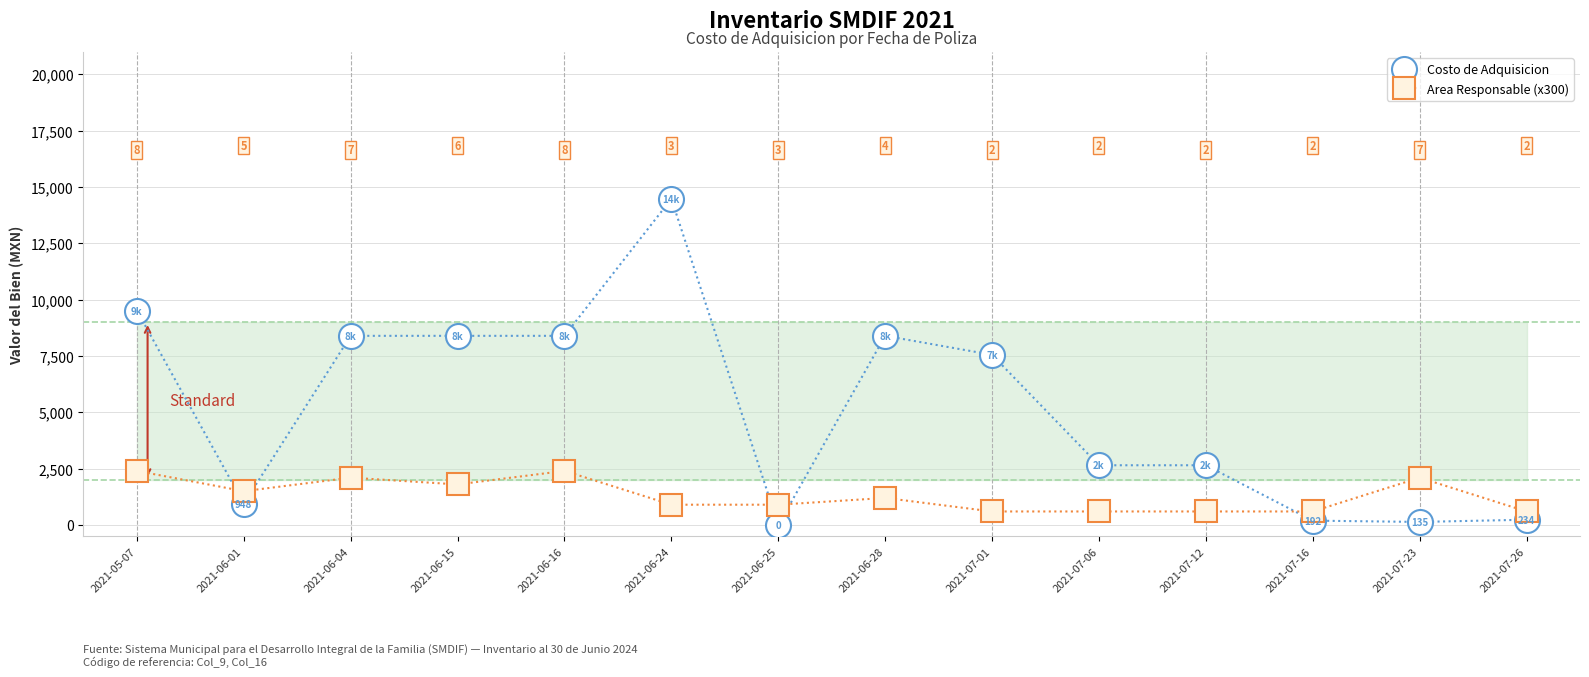

What is the label of the 10th point from the left?

2021-07-06